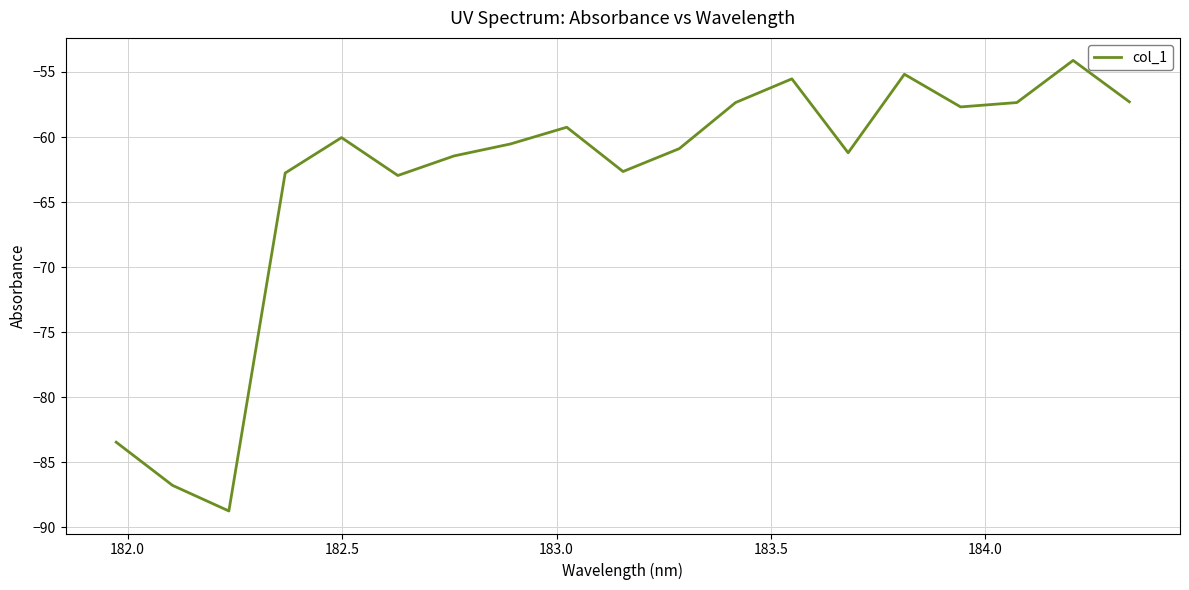

What is the difference between the maximum and minimum values?

34.6